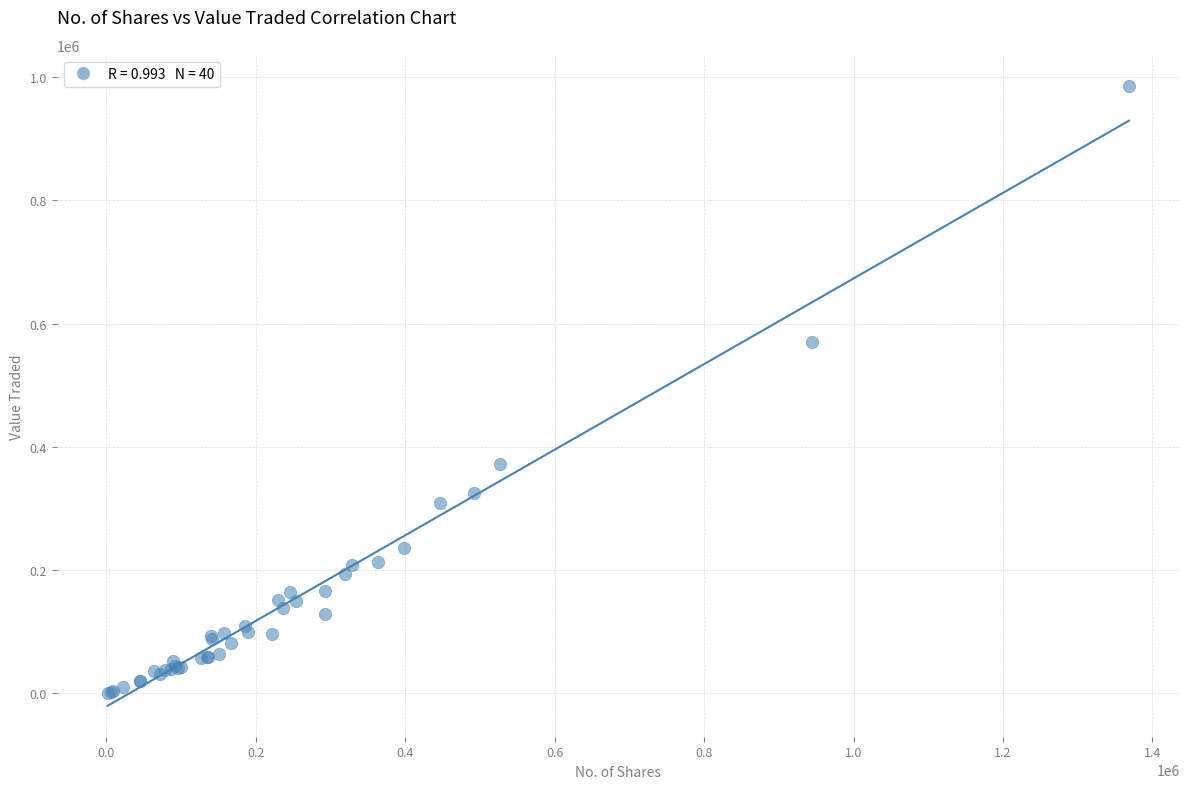

What Y value in the scatter plot is closest to 493499?

570352